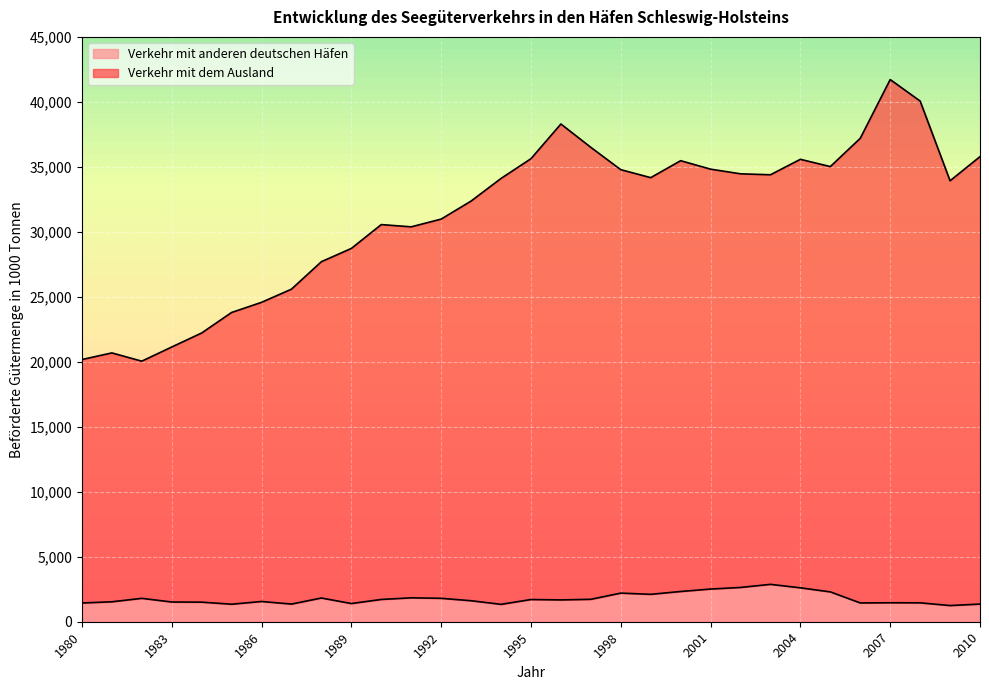

Is the value of Verkehr mit dem Ausland at 1994 greater than the value of Verkehr mit anderen deutschen Häfen at 1995?

Yes